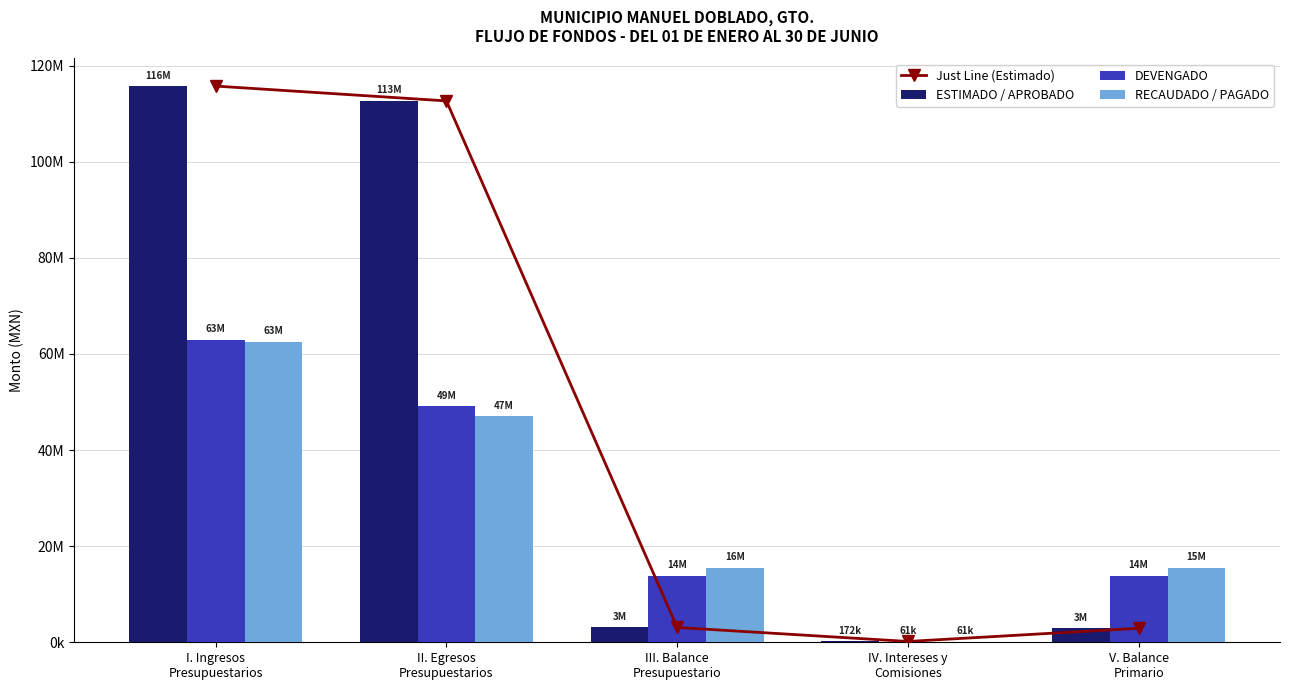

Where does the Just Line (Estimado) series first go above 3085499?

I. Ingresos
Presupuestarios